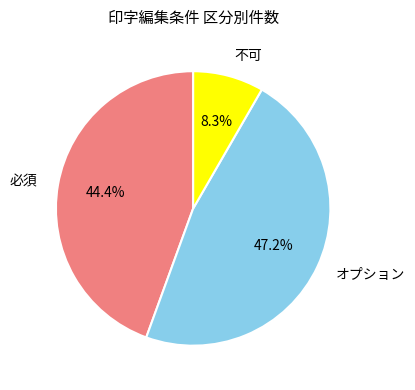

Rank the categories by value from lowest to highest.

不可, 必須, オプション